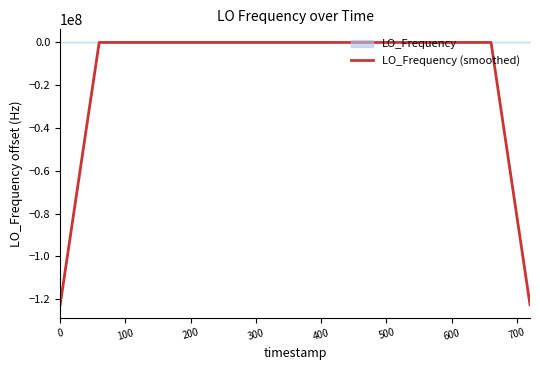

The value at 20 is 0.9. True or false?

False